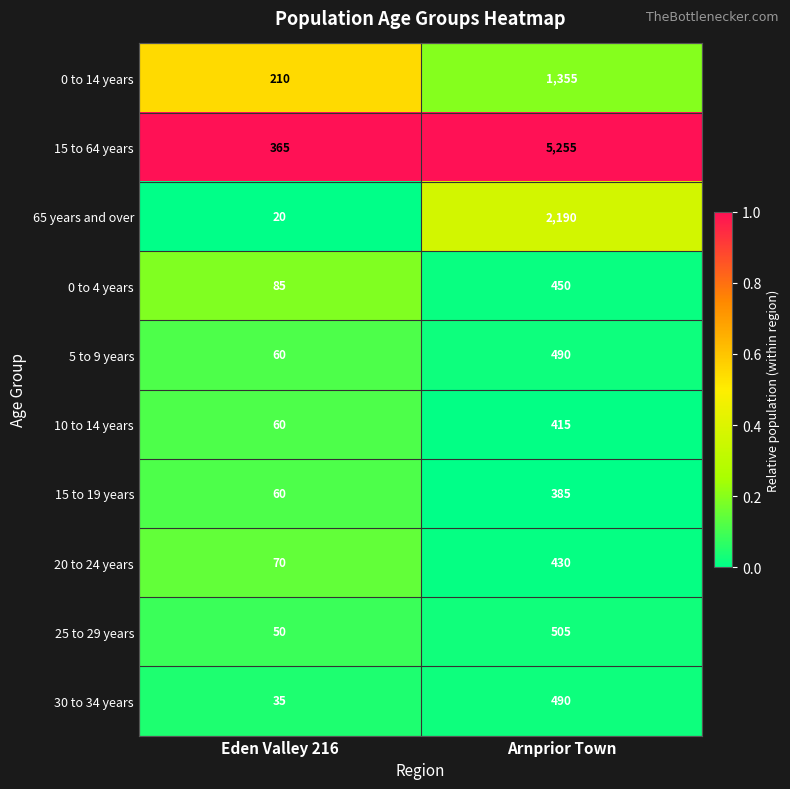

Reading right to left, list all the values displayed in this chart.

0 to 14 years: Arnprior Town=1355	Eden Valley 216=210
15 to 64 years: Arnprior Town=5255	Eden Valley 216=365
65 years and over: Arnprior Town=2190	Eden Valley 216=20
0 to 4 years: Arnprior Town=450	Eden Valley 216=85
5 to 9 years: Arnprior Town=490	Eden Valley 216=60
10 to 14 years: Arnprior Town=415	Eden Valley 216=60
15 to 19 years: Arnprior Town=385	Eden Valley 216=60
20 to 24 years: Arnprior Town=430	Eden Valley 216=70
25 to 29 years: Arnprior Town=505	Eden Valley 216=50
30 to 34 years: Arnprior Town=490	Eden Valley 216=35